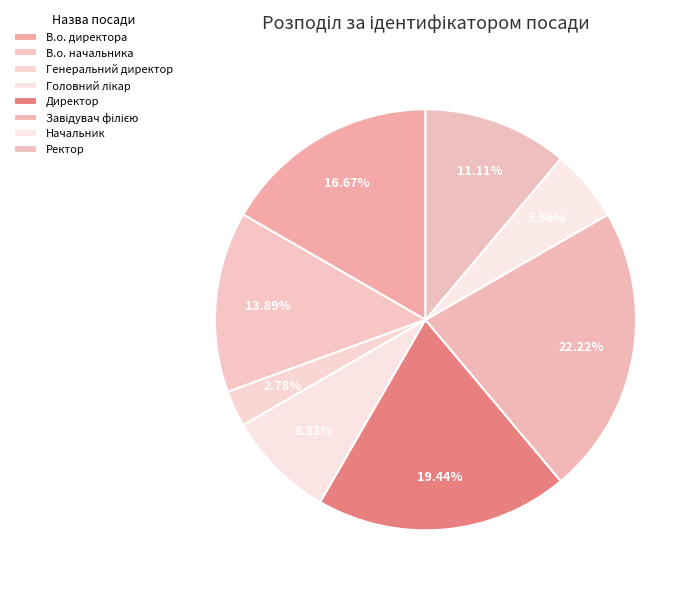

To the nearest percent, what is the average slice percentage?

12%